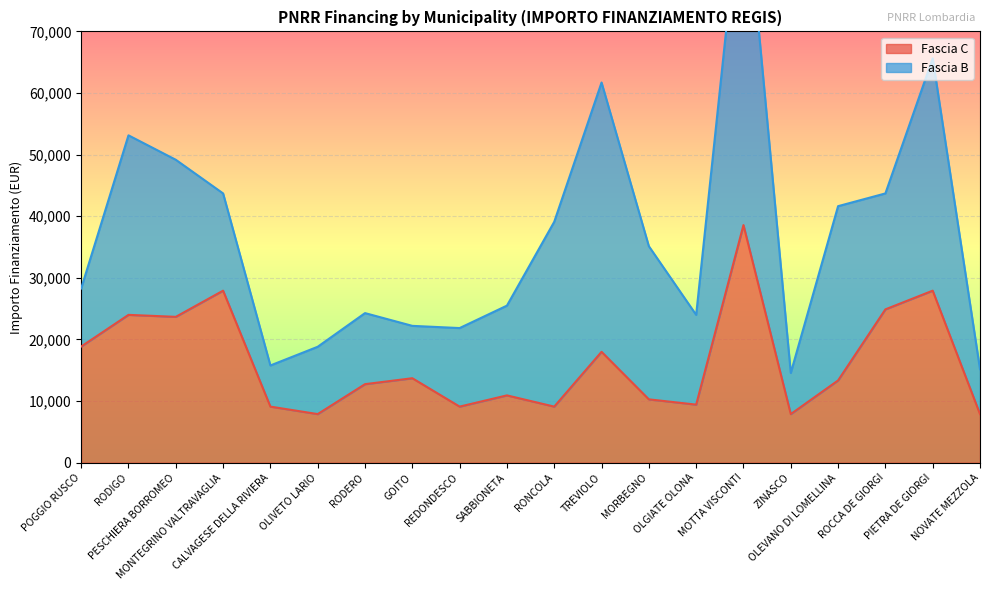

At which category does the chart reach its minimum across all series?

OLIVETO LARIO